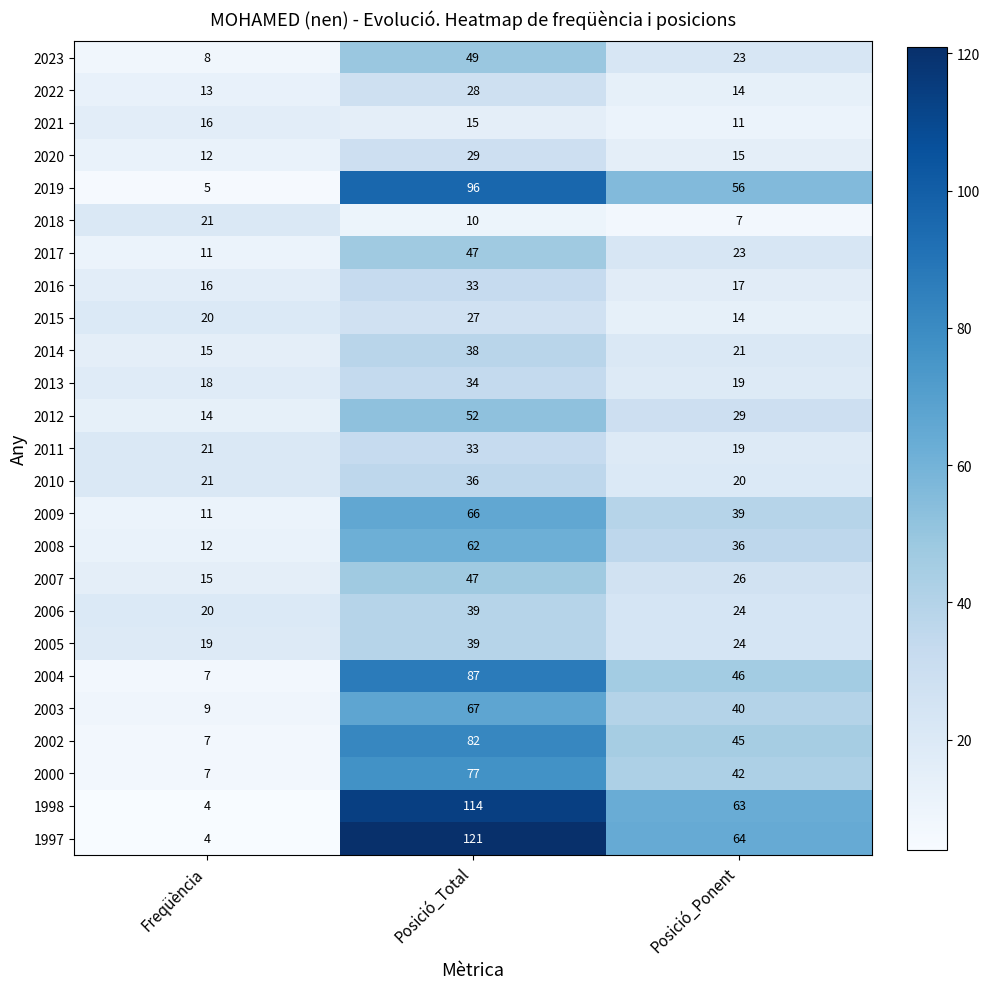

The value of 2005 at Freqüència is 19. True or false?

True